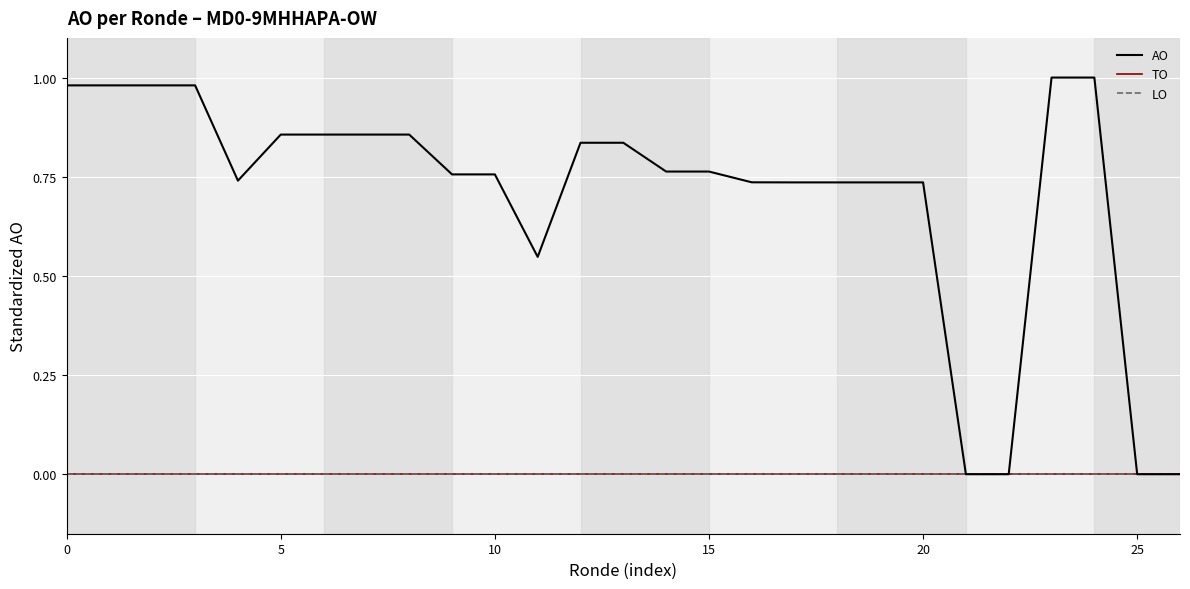

Does the chart have visible grid lines?

Yes